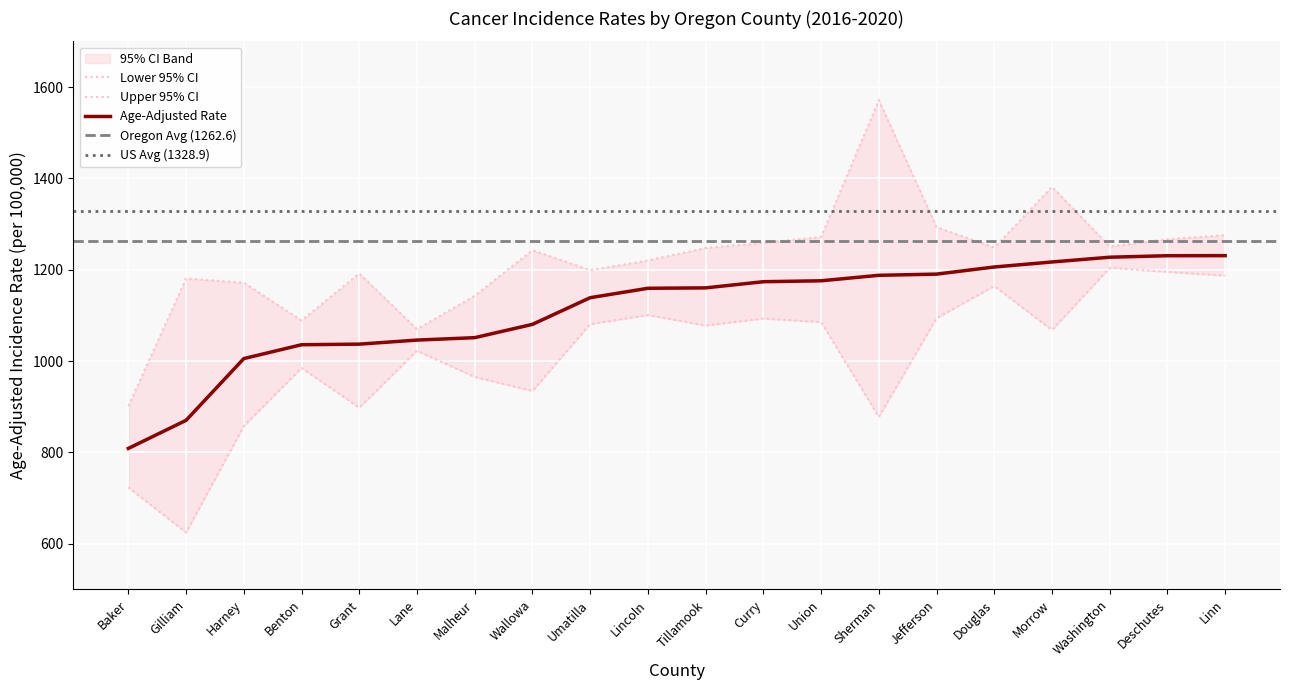

Count the number of data series in this chart.

3